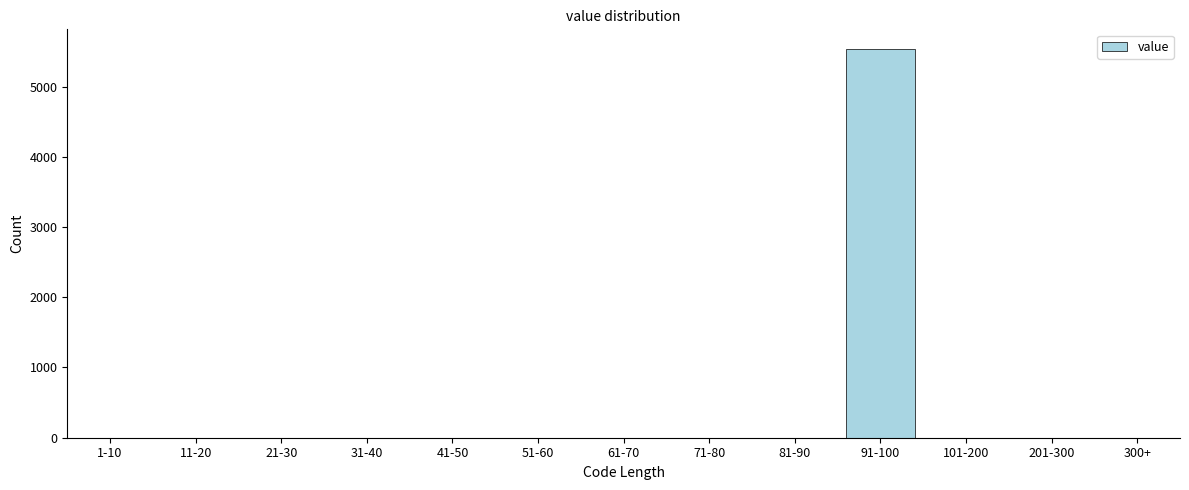

Reading right to left, extract all data points from this chart.

300+=0	201-300=0	101-200=0	91-100=5538	81-90=0	71-80=0	61-70=0	51-60=0	41-50=0	31-40=0	21-30=0	11-20=0	1-10=0